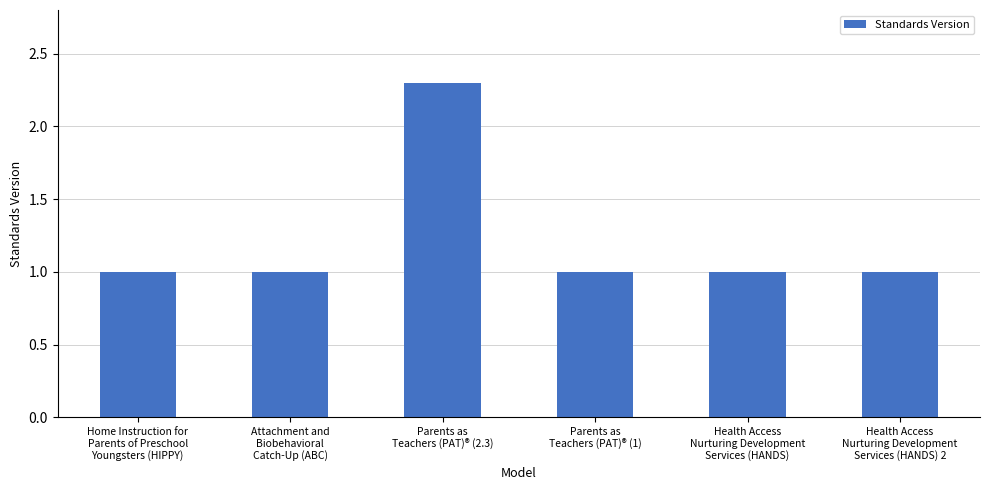

What is the label of the 6th bar from the left?

Health Access
Nurturing Development
Services (HANDS) 2